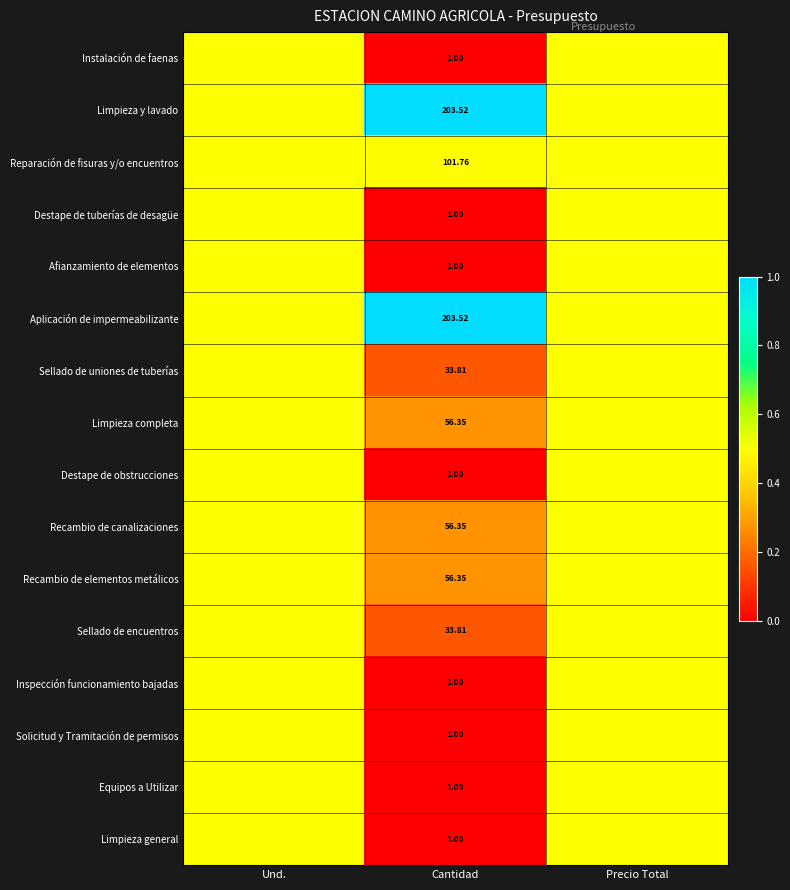

Which category has the highest value in the Reparación de fisuras y/o encuentros series?

Und.